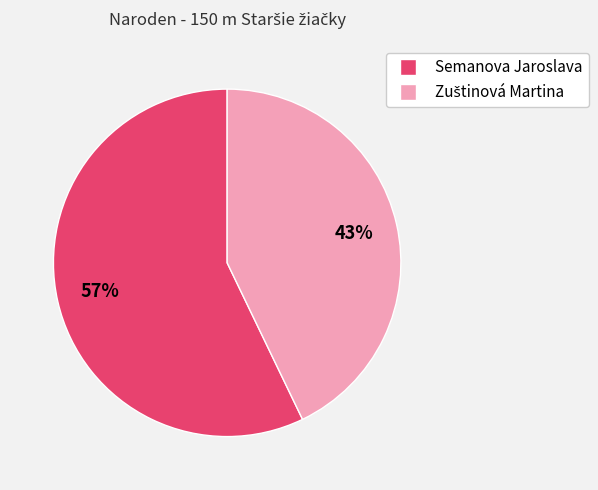

What is the largest slice in the pie chart?

Semanova Jaroslava